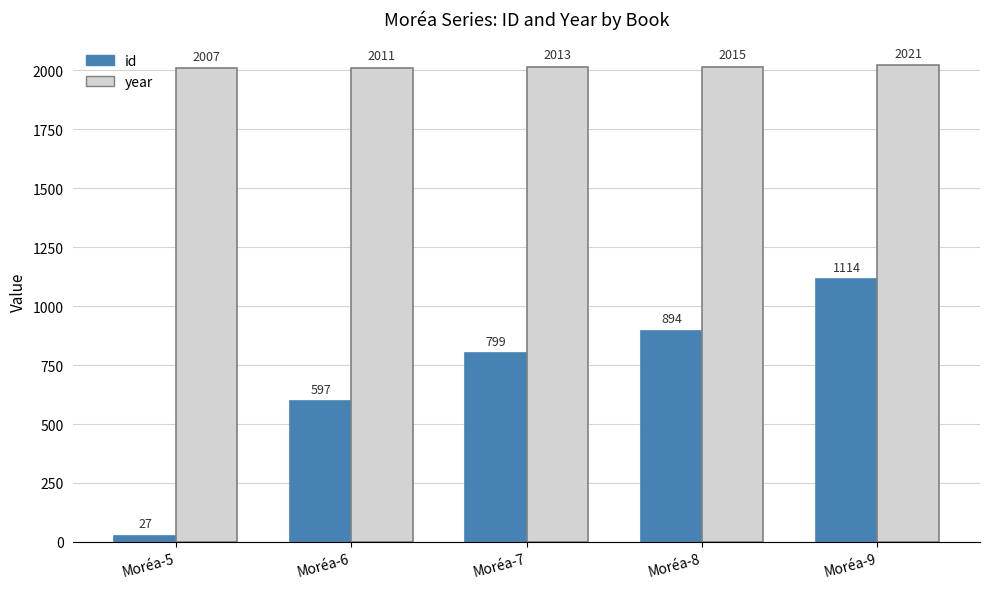

What is the sum of all id values?

3431